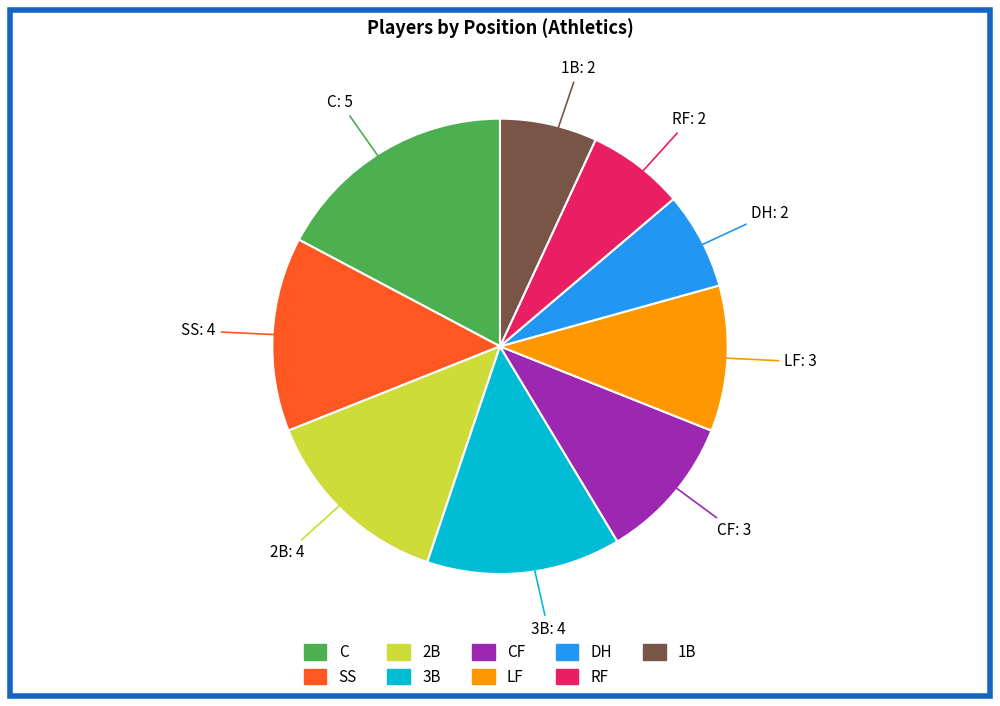

Is there a majority slice in this chart?

No